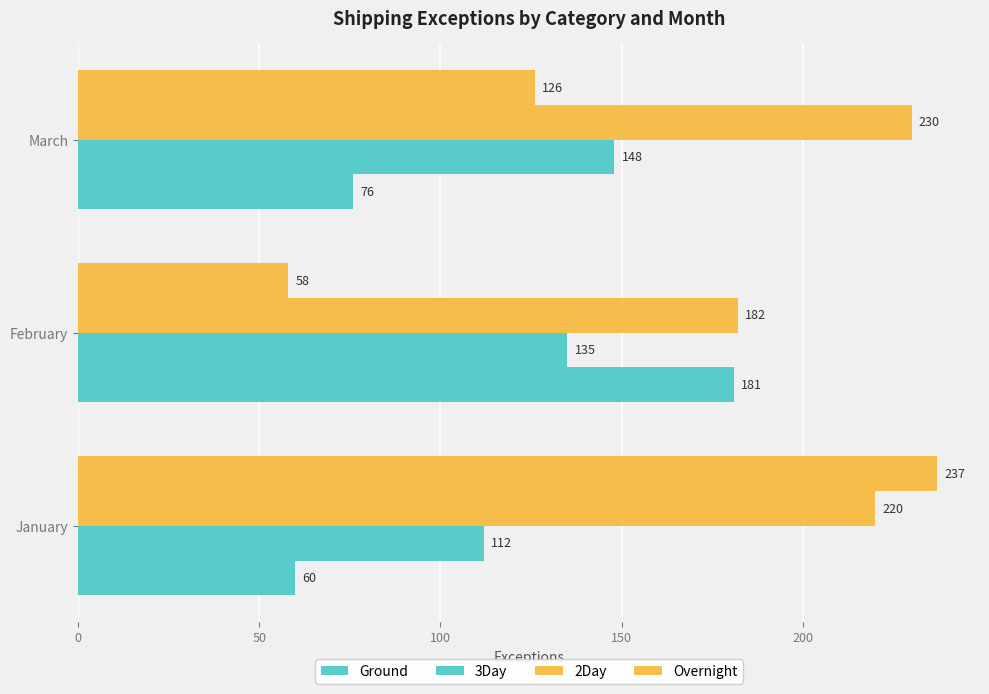

How many categories are shown in the chart?

3